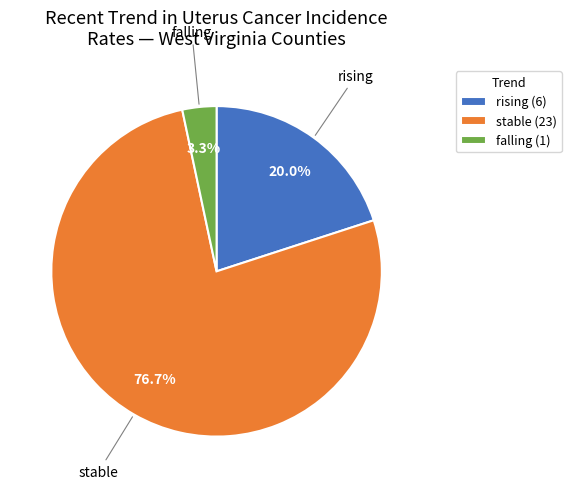

Is falling (1) the majority of the pie?

No